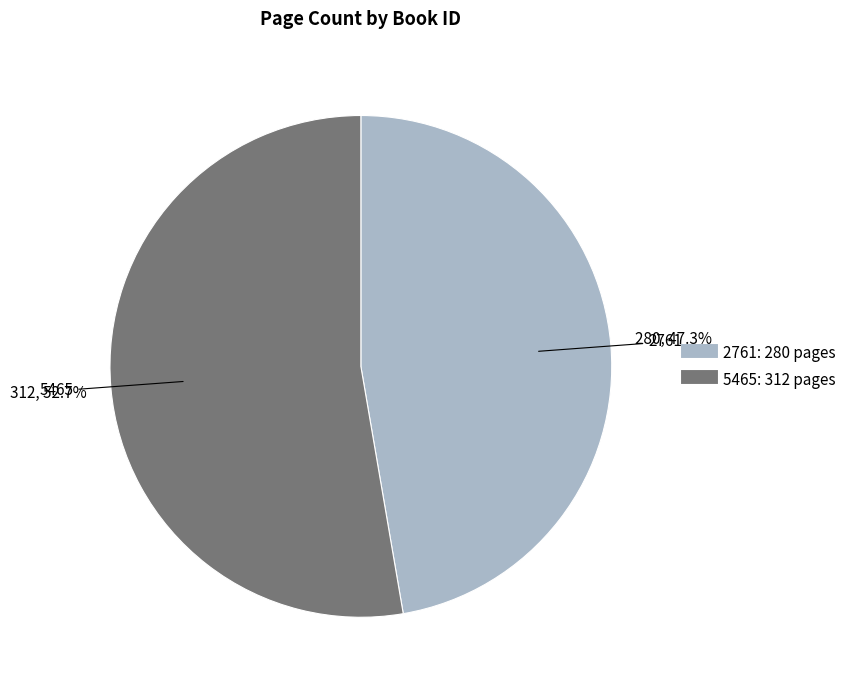

Does 5465 account for over 50% of the chart?

Yes